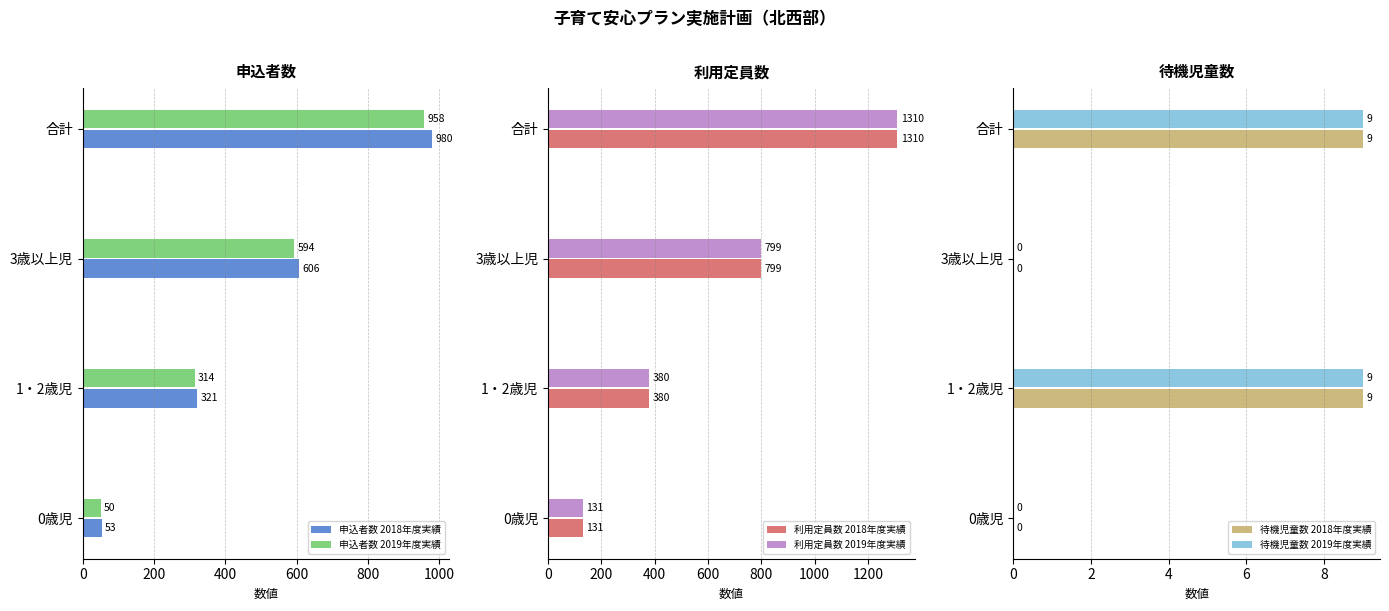

Count the 申込者数 2018年度実績 values in the range 321 to 980.

3